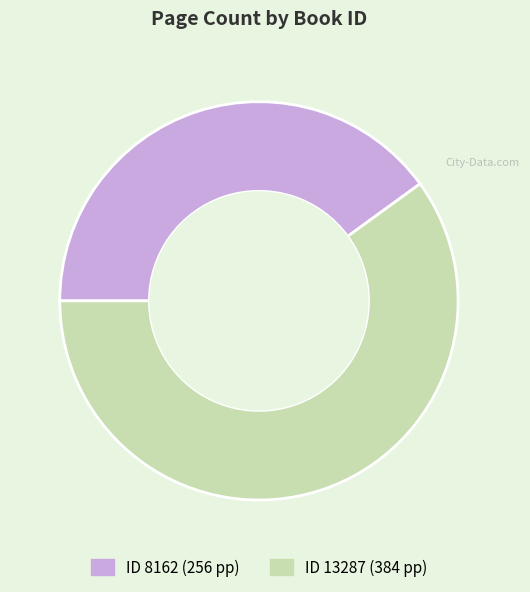

Is there any slice that represents more than half of the pie?

Yes